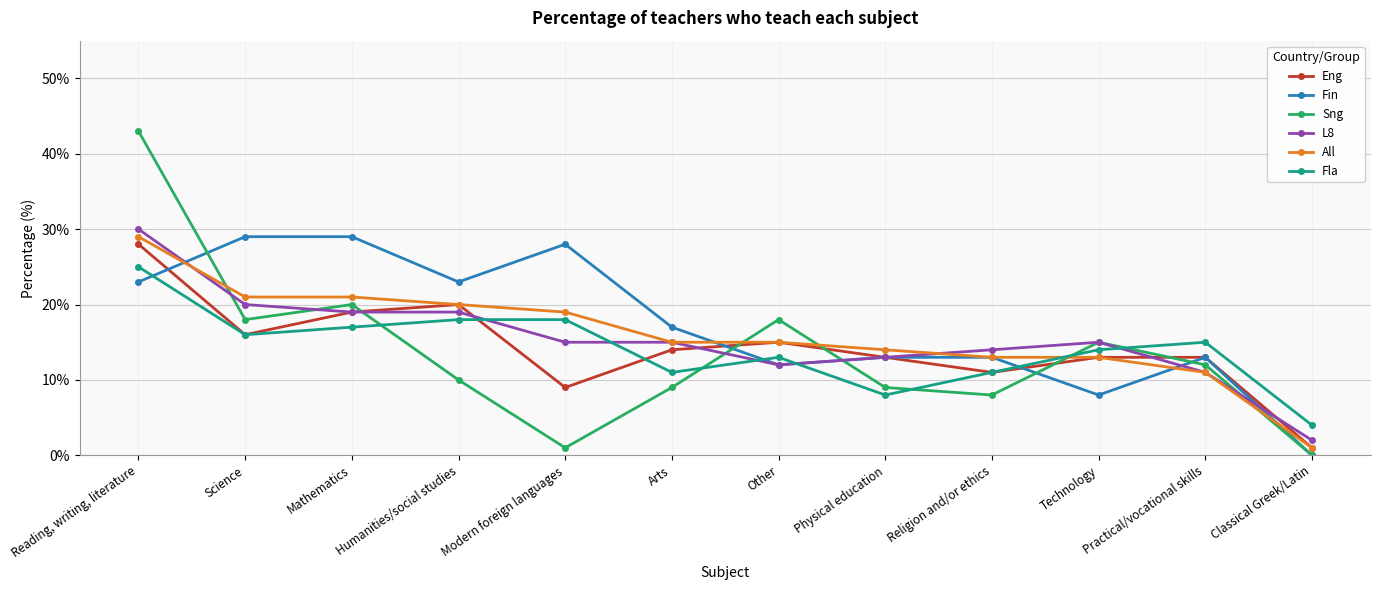

Is the value of L8 at Religion and/or ethics greater than the value of Fla at Modern foreign languages?

No